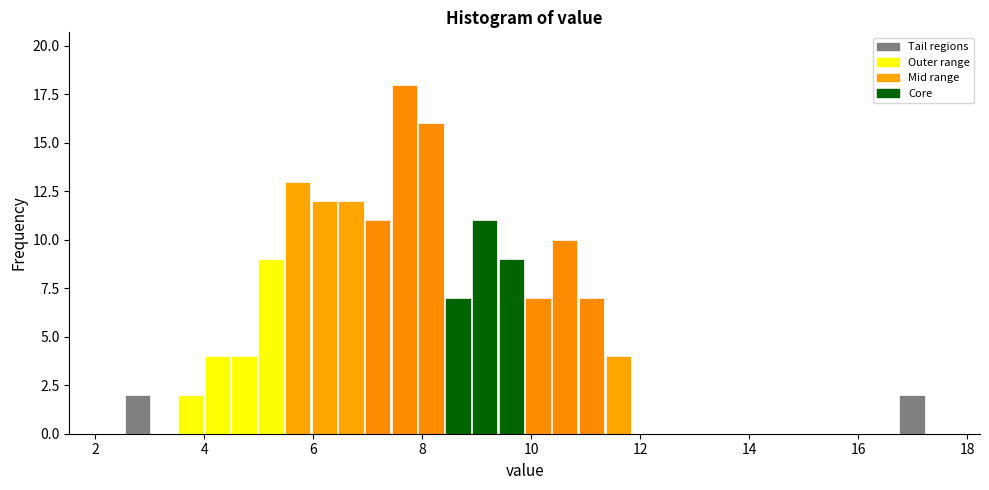

Read against the x-axis, roughly where is the centre of the tallest bar?

7.6